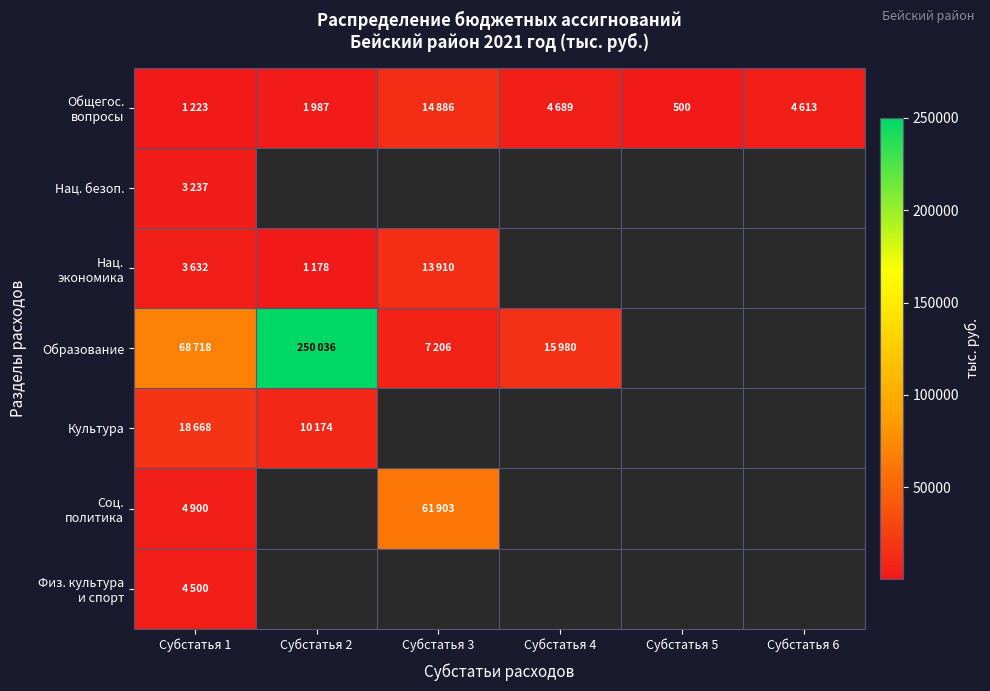

What is the highest value of the Образование series?

250036